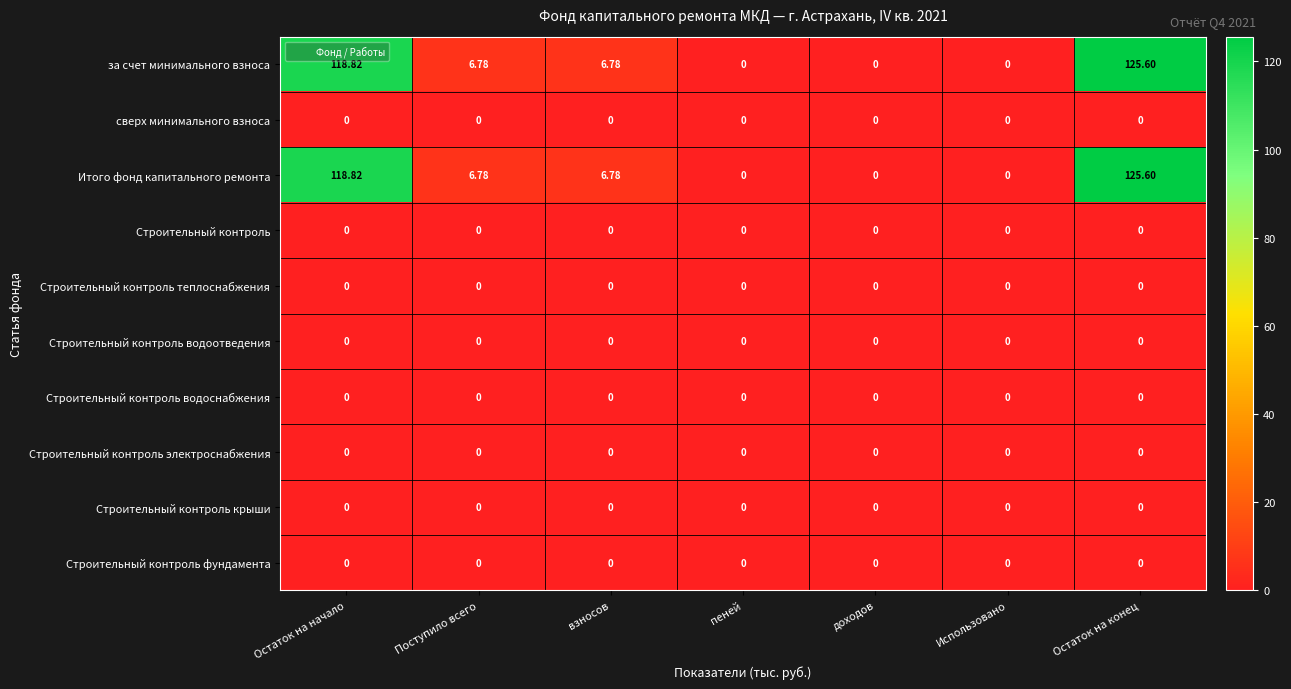

Which label corresponds to the largest value in the chart?

Остаток на конец